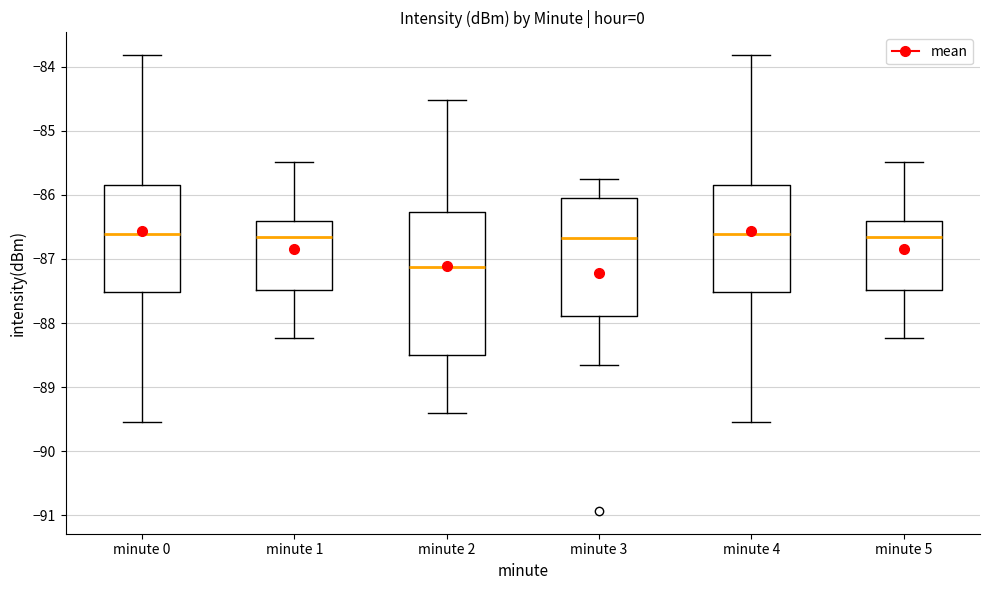

Reading left to right, read every box against the y-axis: the position of its median line, the range the box covers, and the ends of its whiskers. The values are not printed on the chart, so give them approximately, as read against the axis.

minute 0: median -86.6, box -87.5 to -85.8, whiskers -89.5 to -83.8
minute 1: median -86.7, box -87.5 to -86.4, whiskers -88.2 to -85.5
minute 2: median -87.1, box -88.5 to -86.3, whiskers -89.4 to -84.5
minute 3: median -86.7, box -87.9 to -86.0, whiskers -88.6 to -85.7
minute 4: median -86.6, box -87.5 to -85.8, whiskers -89.5 to -83.8
minute 5: median -86.7, box -87.5 to -86.4, whiskers -88.2 to -85.5